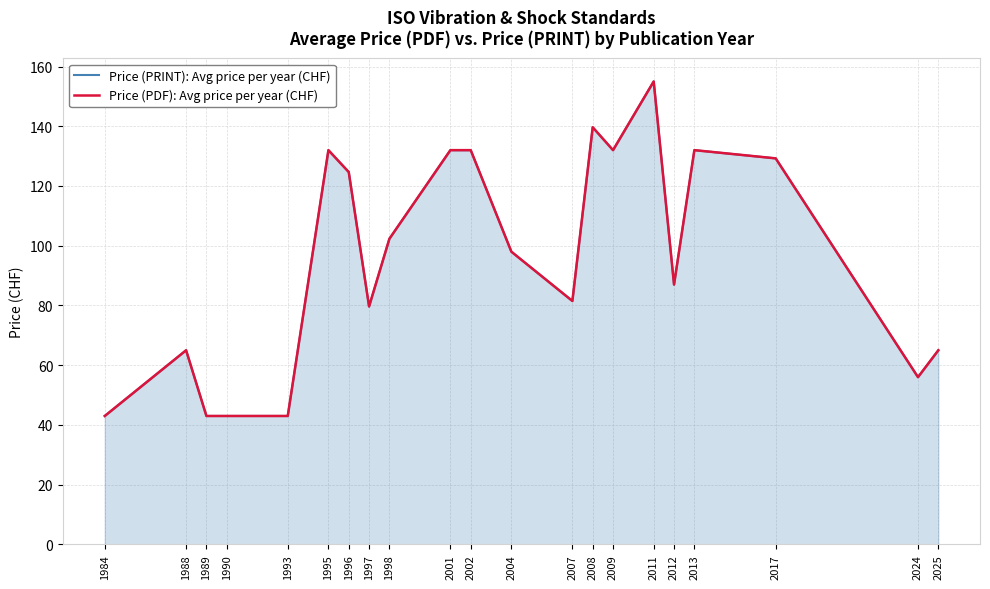

Does the chart have visible grid lines?

Yes